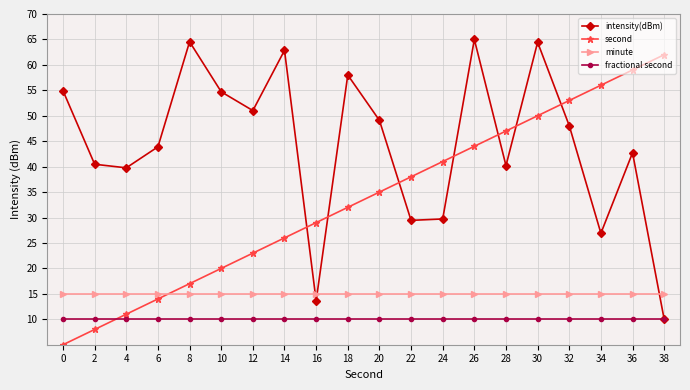

Which series has the largest total across all categories?

intensity(dBm)